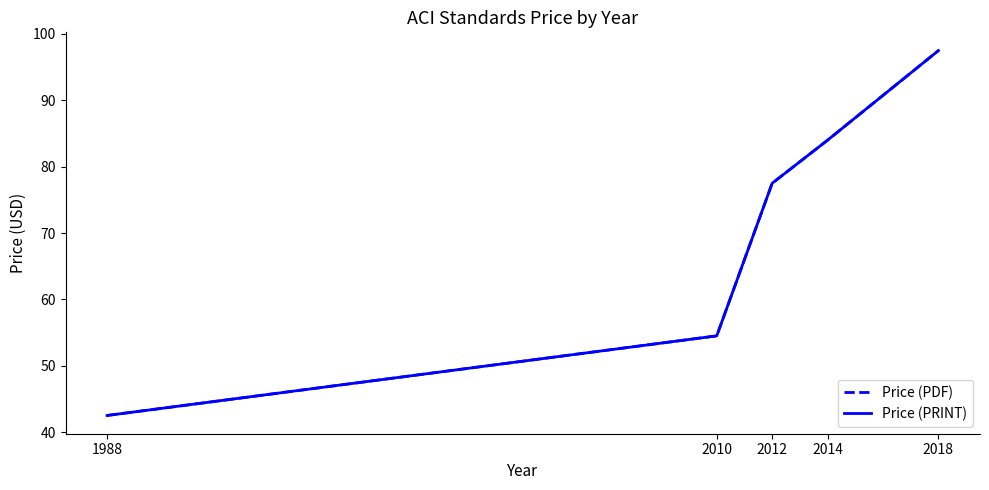

What is the difference between the maximum and second lowest values in the Price (PRINT) series?

43.0